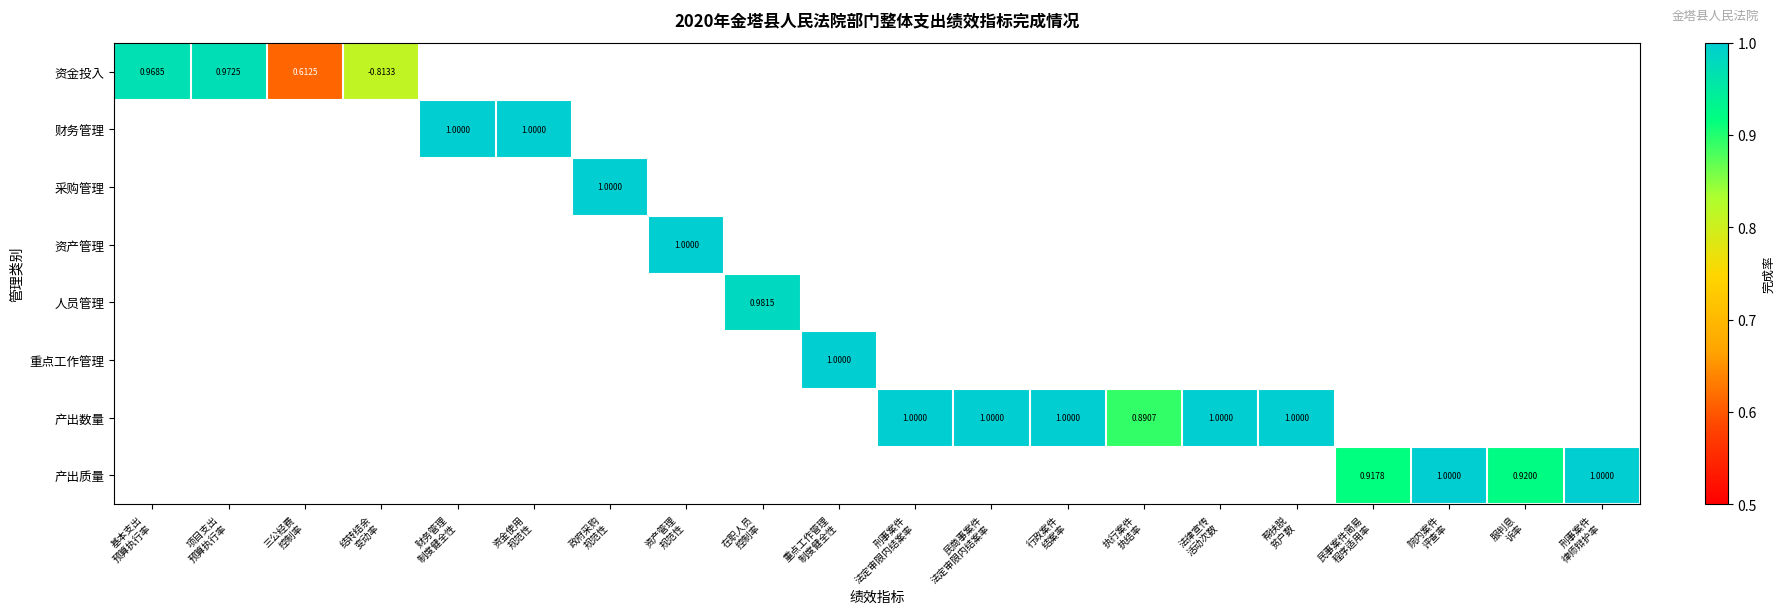

Which has a higher value, 法律宣传
活动次数 or 财务管理
制度健全性?

财务管理
制度健全性